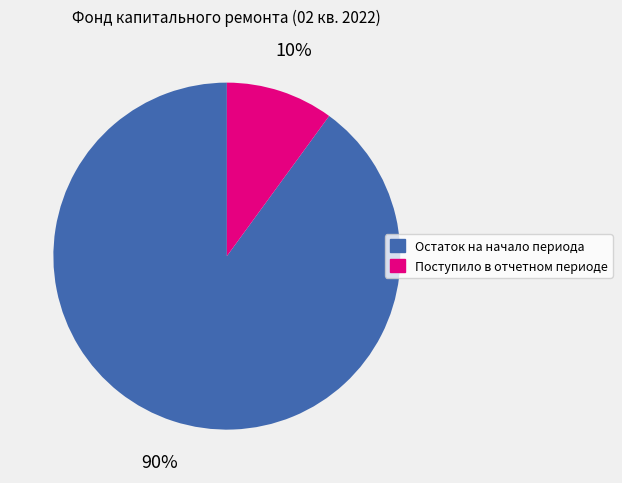

Is there a majority slice in this chart?

Yes